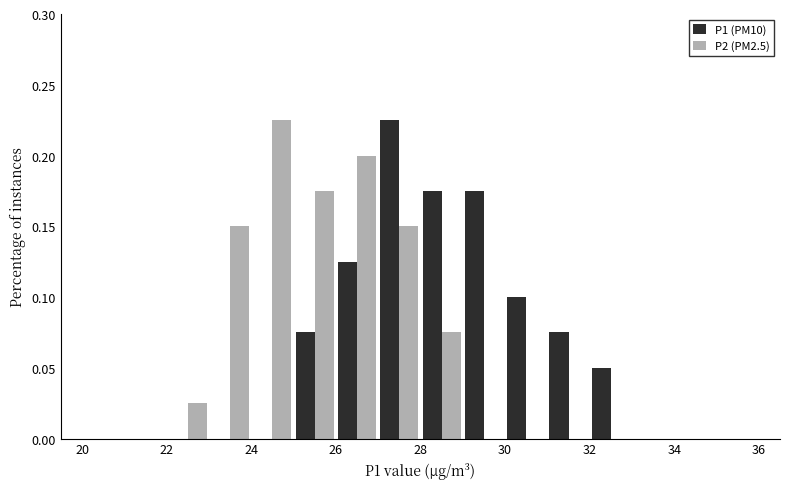

Reading left to right, transcribe this chart: for each range on the x-axis, give the height of each series' bar. The values are not printed on the chart, so give them approximately, as read against the axis.

20 to 21: P1 (PM10)=0	P2 (PM2.5)=0
21 to 22: P1 (PM10)=0	P2 (PM2.5)=0
22 to 23: P1 (PM10)=0	P2 (PM2.5)=0.025
23 to 24: P1 (PM10)=0	P2 (PM2.5)=0.150
24 to 25: P1 (PM10)=0	P2 (PM2.5)=0.225
25 to 26: P1 (PM10)=0.075	P2 (PM2.5)=0.175
26 to 27: P1 (PM10)=0.125	P2 (PM2.5)=0.200
27 to 28: P1 (PM10)=0.225	P2 (PM2.5)=0.150
28 to 29: P1 (PM10)=0.175	P2 (PM2.5)=0.075
29 to 30: P1 (PM10)=0.175	P2 (PM2.5)=0
30 to 31: P1 (PM10)=0.100	P2 (PM2.5)=0
31 to 32: P1 (PM10)=0.075	P2 (PM2.5)=0
32 to 33: P1 (PM10)=0.050	P2 (PM2.5)=0
33 to 34: P1 (PM10)=0	P2 (PM2.5)=0
34 to 35: P1 (PM10)=0	P2 (PM2.5)=0
35 to 36: P1 (PM10)=0	P2 (PM2.5)=0